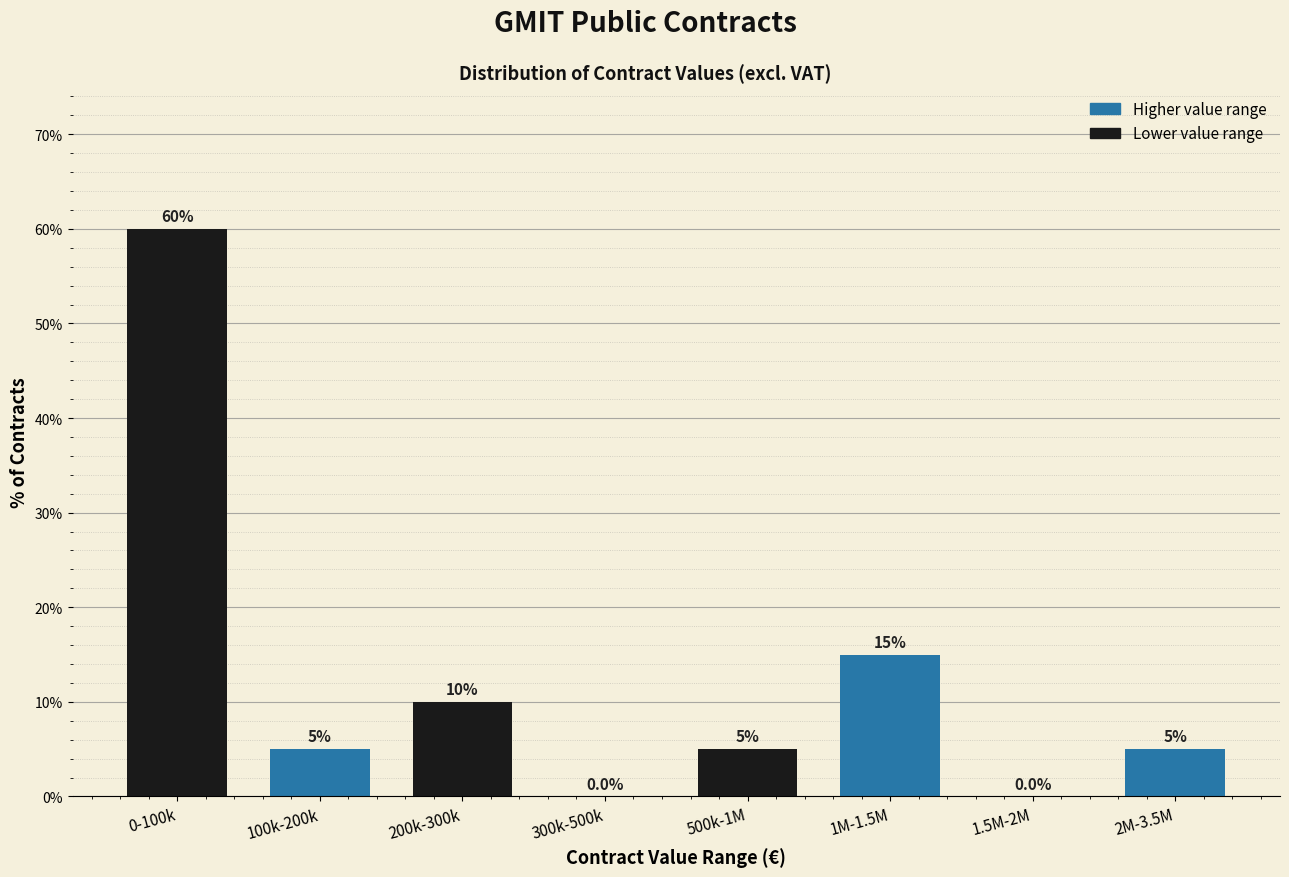

Reading left to right, extract all data points from this chart.

0-100k=60	100k-200k=5	200k-300k=10	300k-500k=0	500k-1M=5	1M-1.5M=15	1.5M-2M=0	2M-3.5M=5